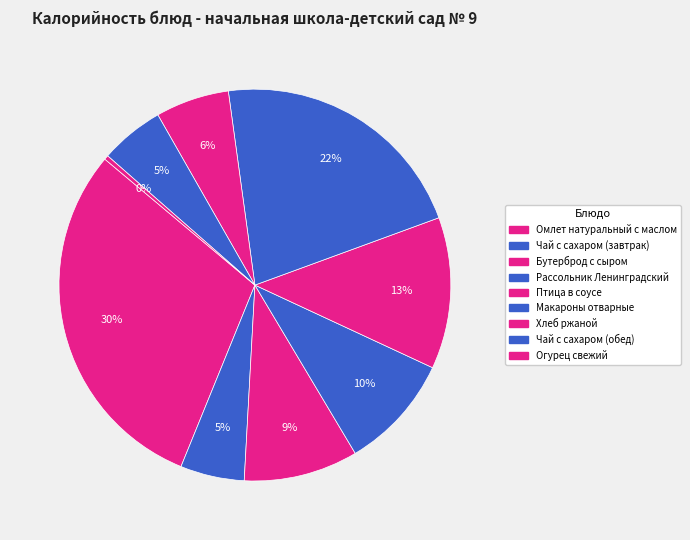

True or false: Птица в соусе accounts for 27% of the total.

False